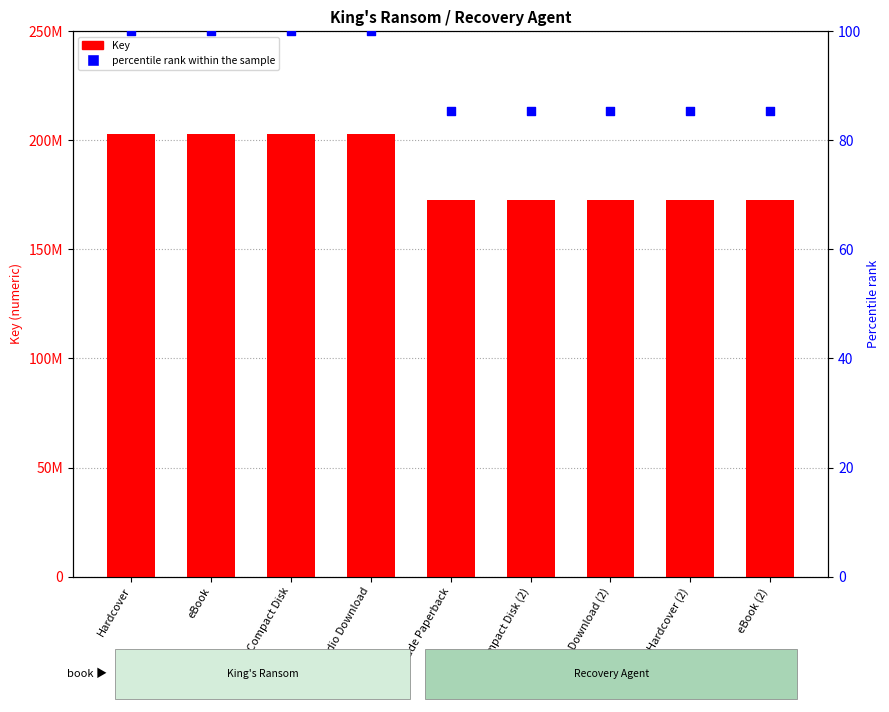

Which series has the largest total across all categories?

Key